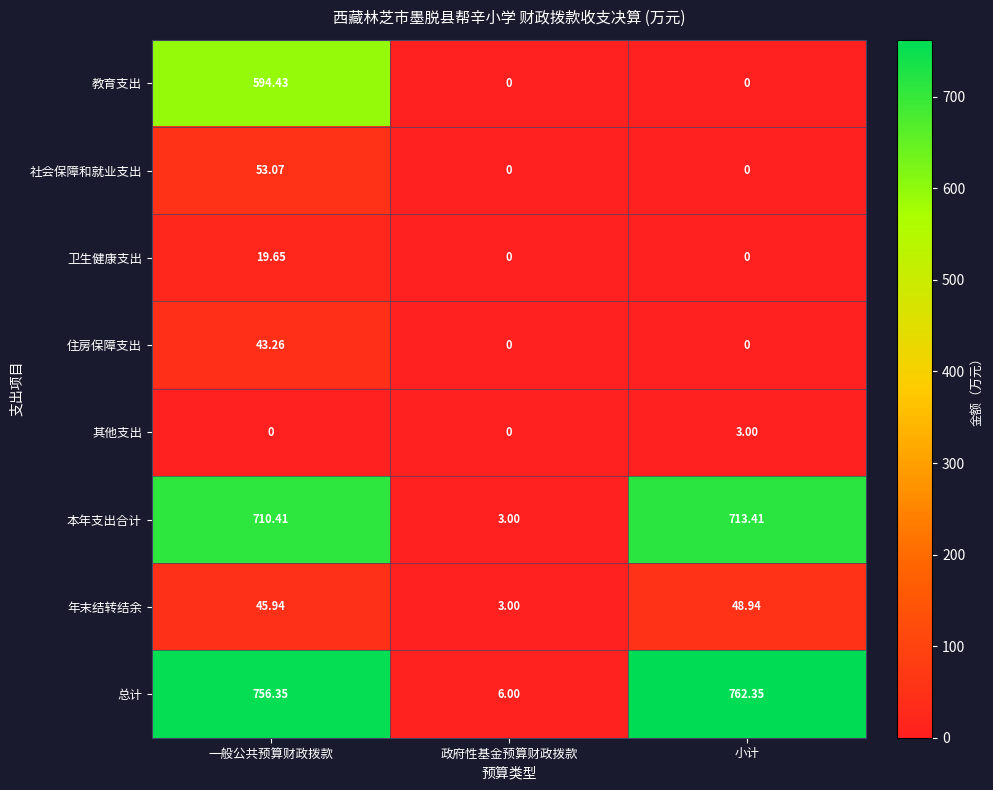

Which category has the highest value in the 其他支出 series?

小计